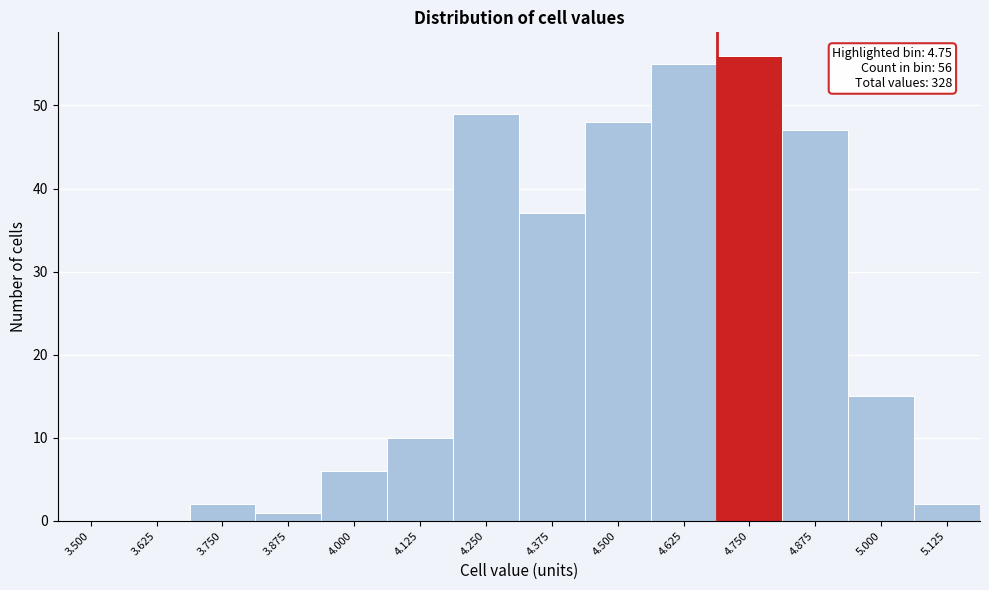

Reading left to right, transcribe all the data shown in this chart.

3.500=0	3.625=0	3.750=2	3.875=1	4.000=6	4.125=10	4.250=49	4.375=37	4.500=48	4.625=55	4.750=56	4.875=47	5.000=15	5.125=2